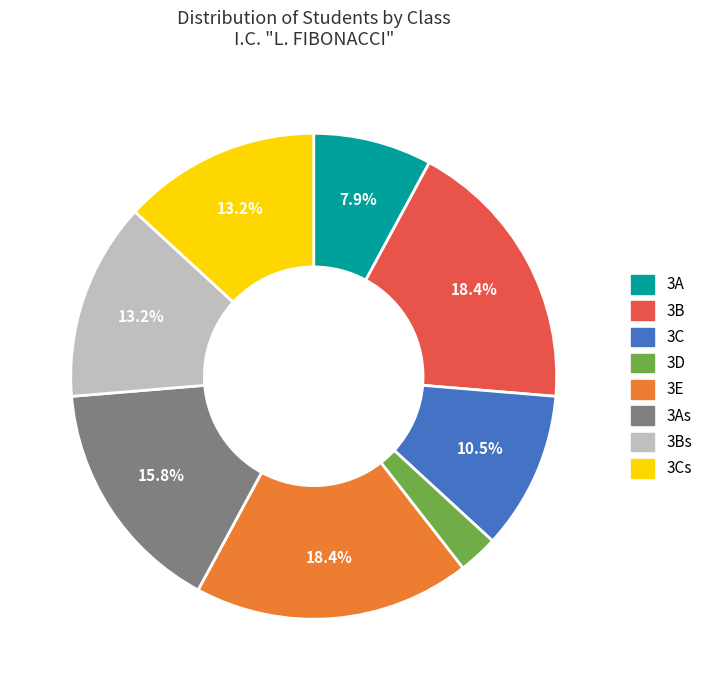

Is there any slice that represents more than half of the pie?

No